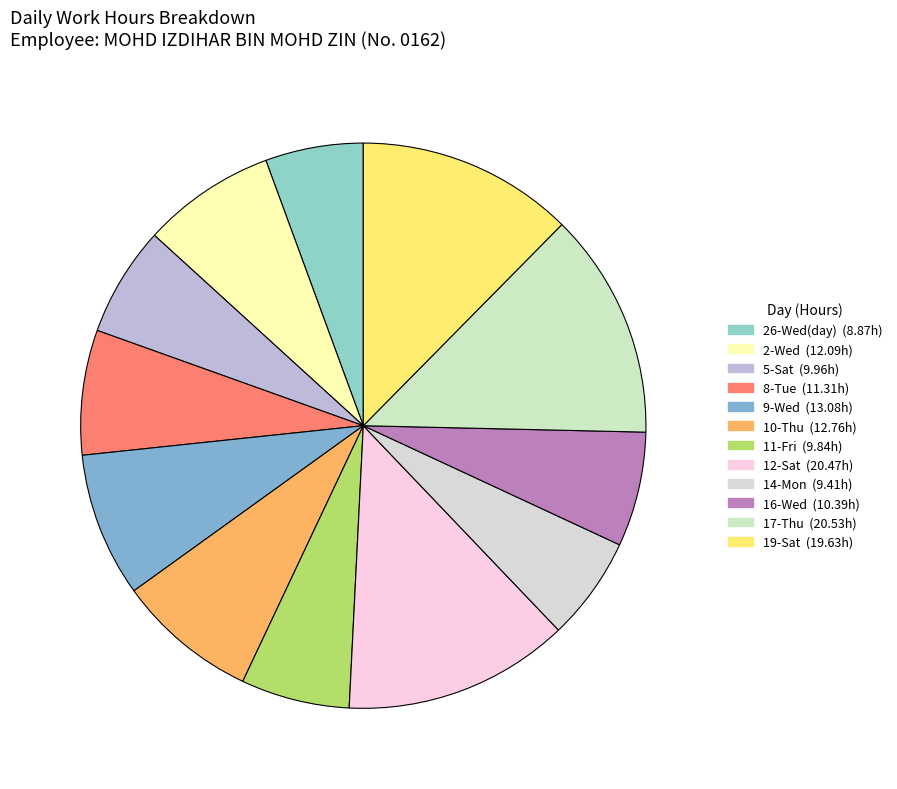

Is there any slice that represents more than half of the pie?

No